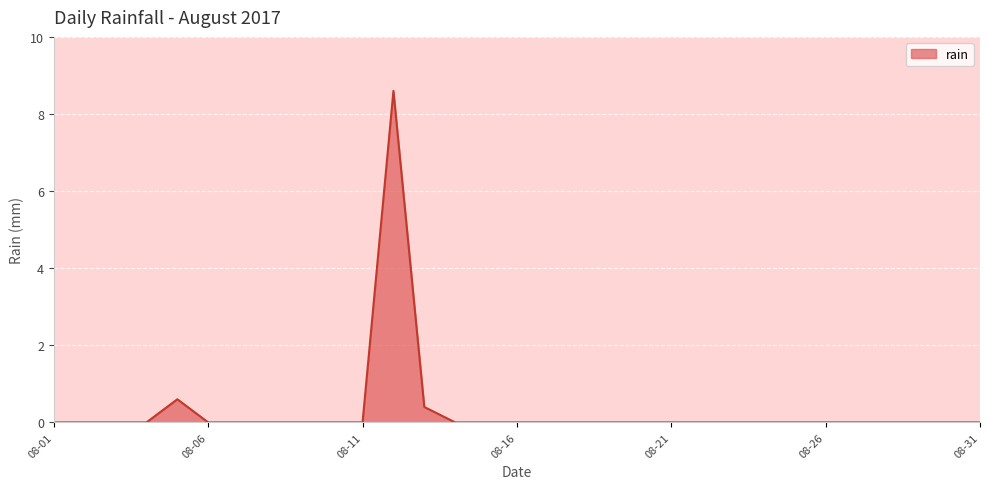

What is the maximum value shown in the chart?

8.6